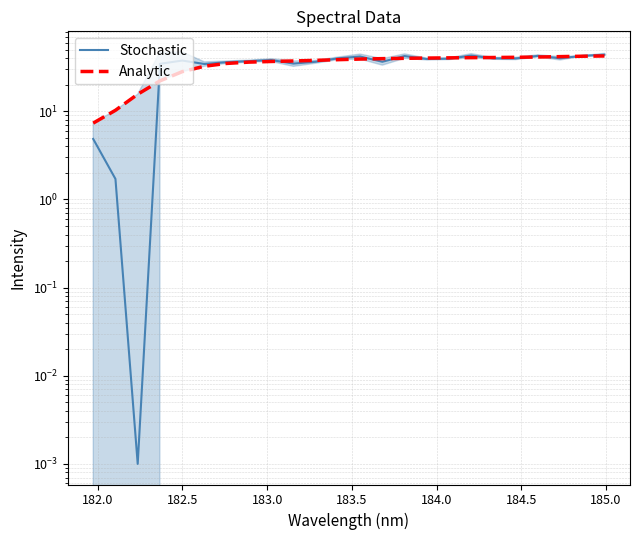

What is the value of the Analytic point at the 18th from the left?

40.6